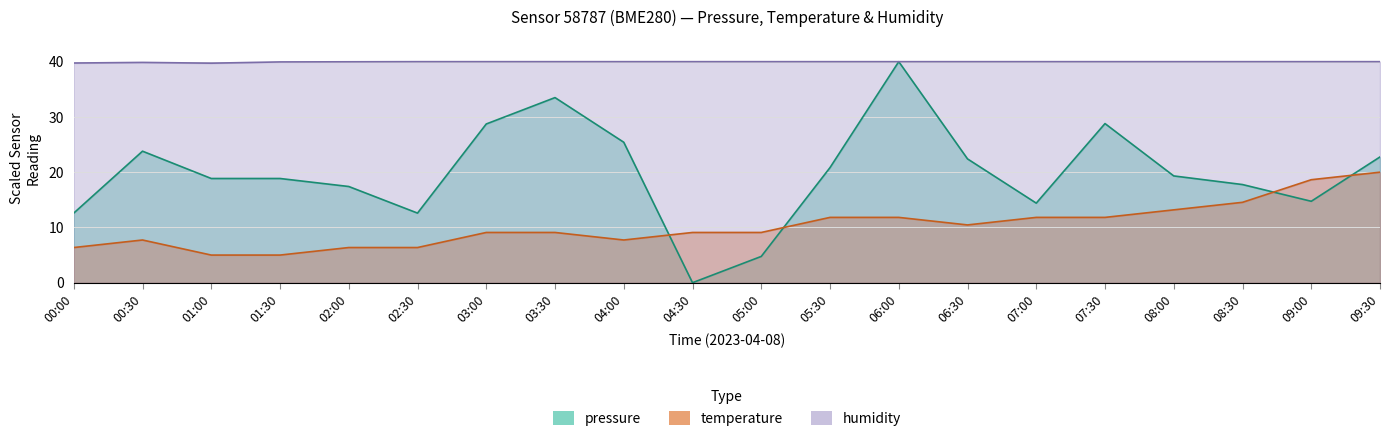

Does the chart have visible grid lines?

Yes